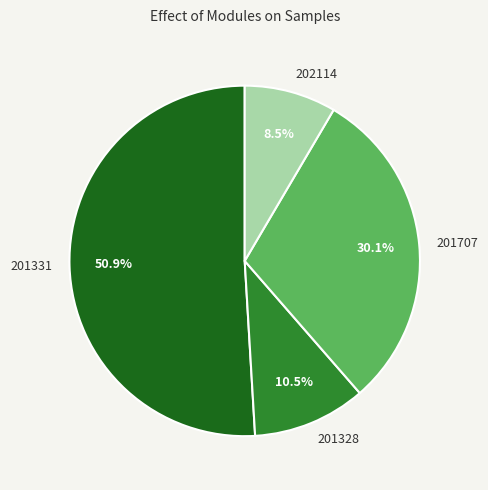

True or false: 201328 accounts for 1% of the total.

False